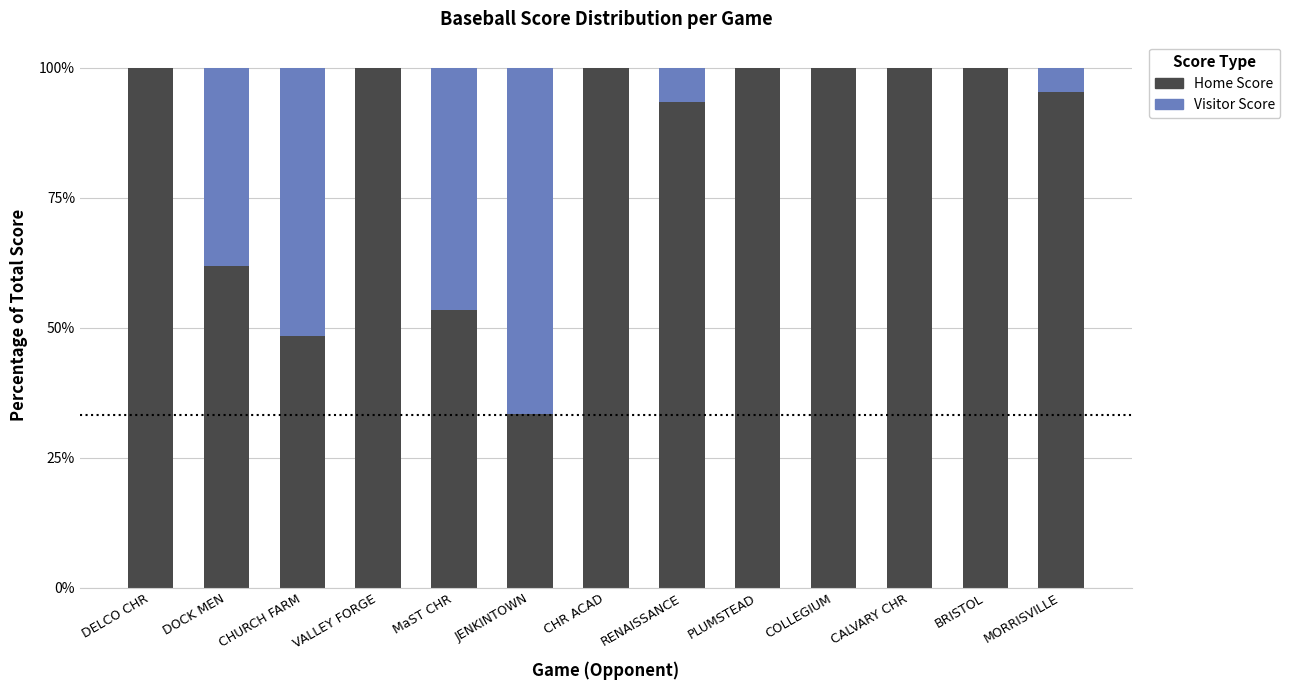

Rank the series by their average value, from lowest to highest.

Visitor Score, Home Score